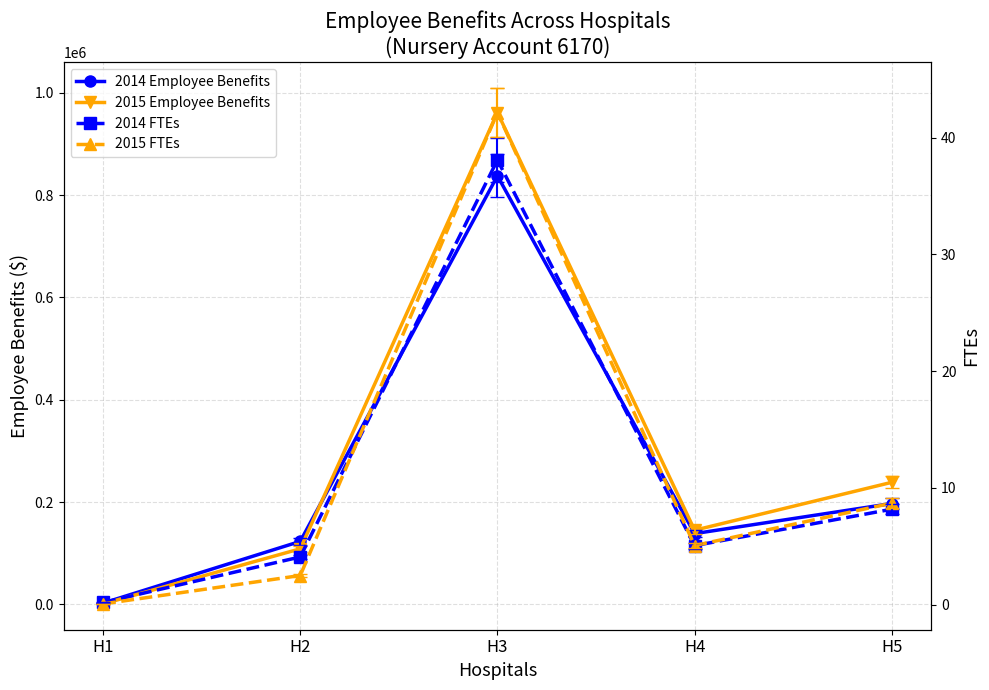

What value does the 2015 Employee Benefits series have at H4?

144959.0